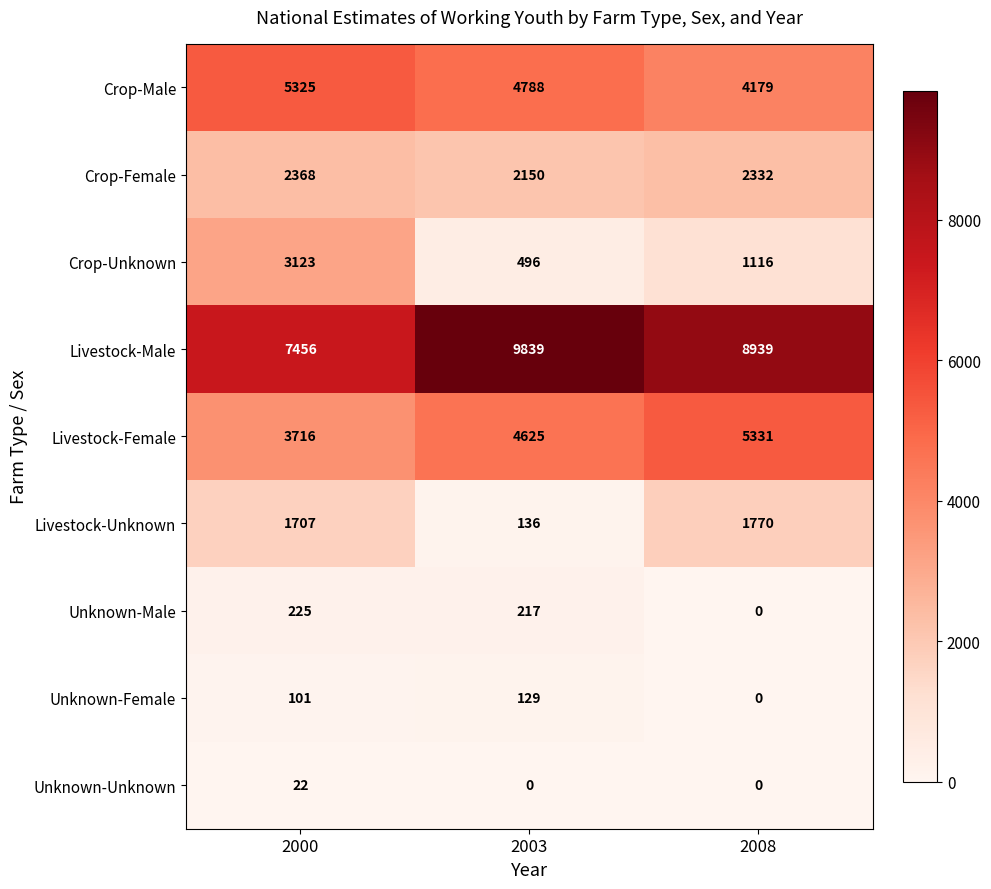

What is the difference between the second highest and minimum values in the Unknown-Female series?

101